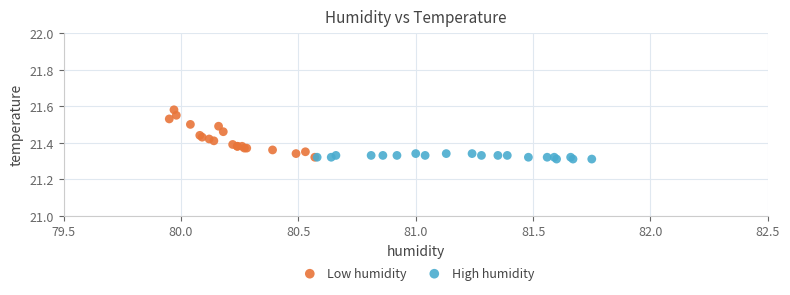

What are all the series names shown in the legend?

Low humidity, High humidity